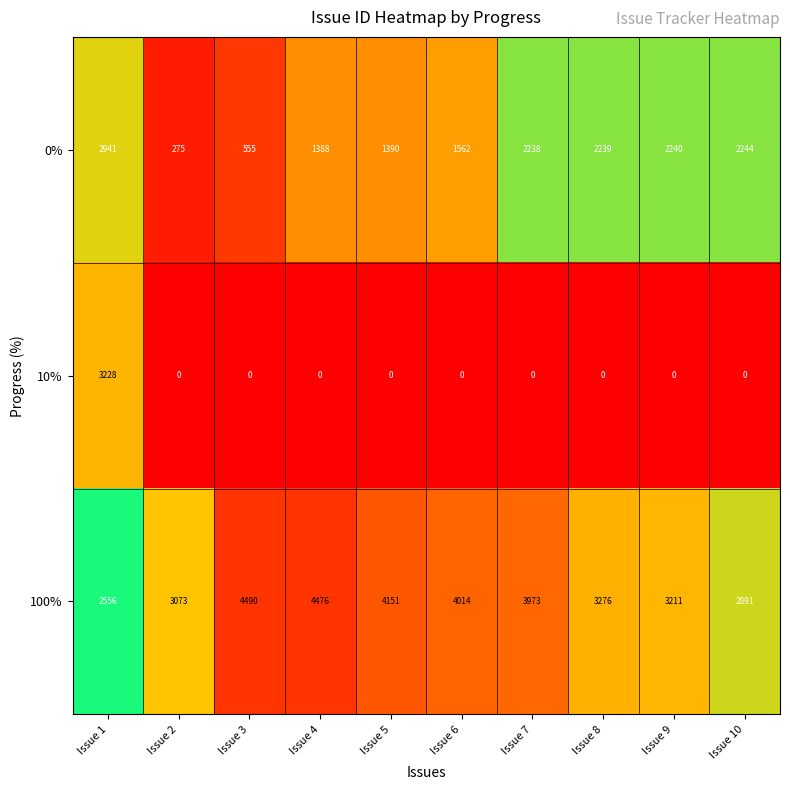

The 100% series shows 1828 at Issue 2. True or false?

False